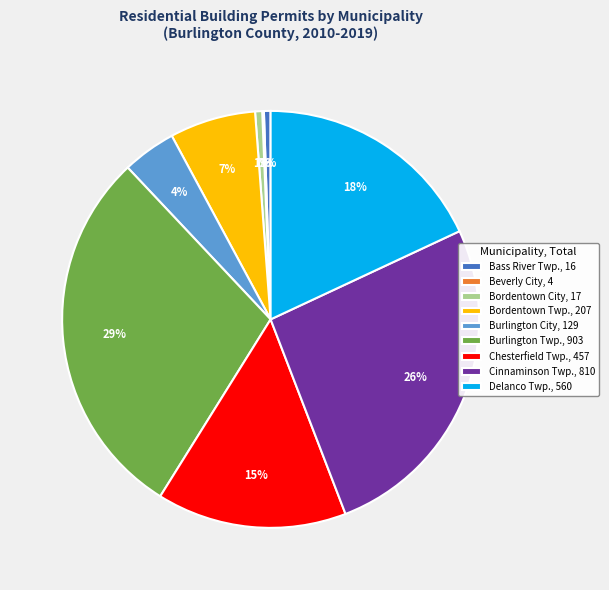

Between Burlington City and Bordentown Twp., which is larger?

Bordentown Twp.